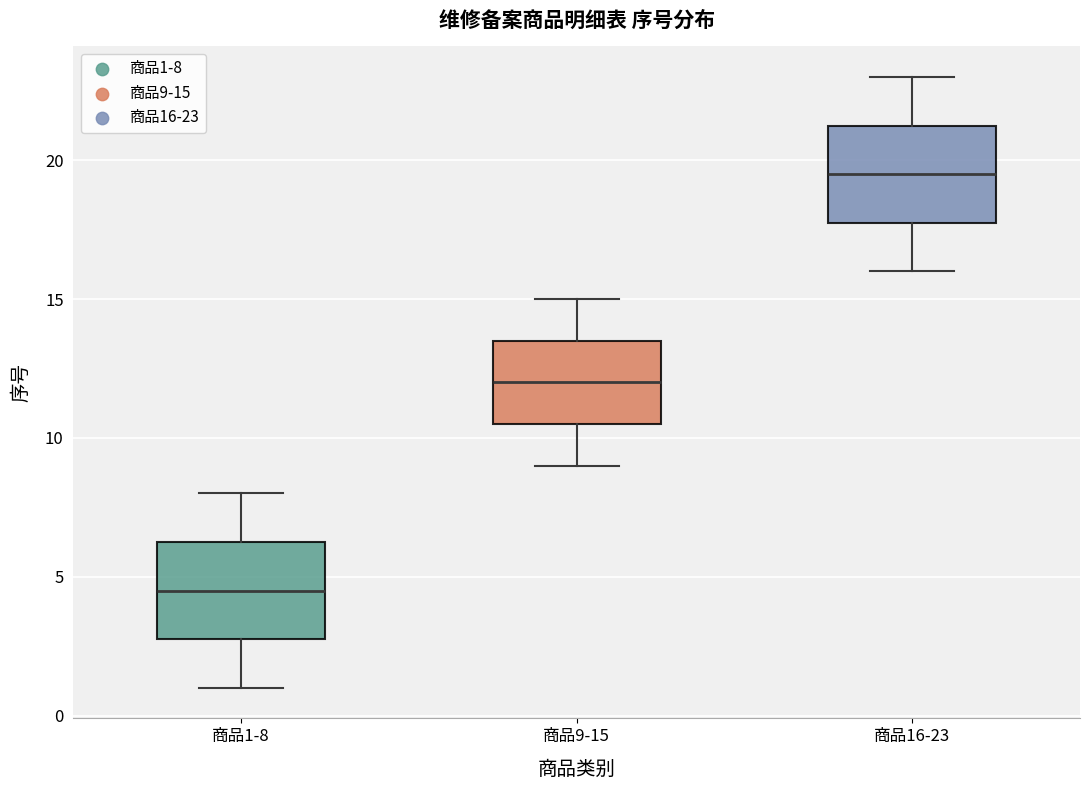

Where is the lower edge of the box for 商品1-8 on the y-axis? The values are not printed on the chart, so give them approximately, as read against the axis.

3.0